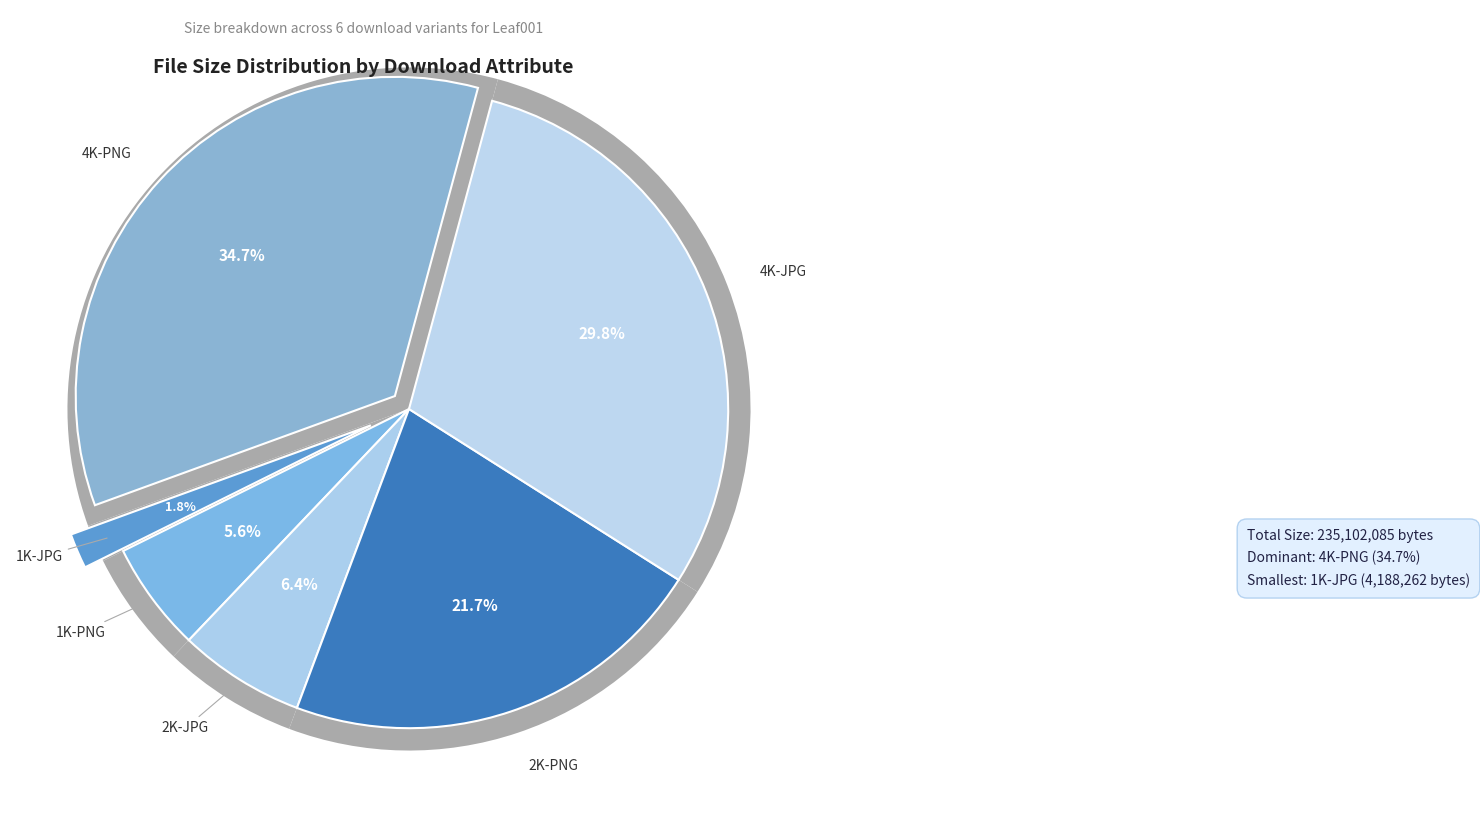

To the nearest percent, what is the average slice percentage?

17%